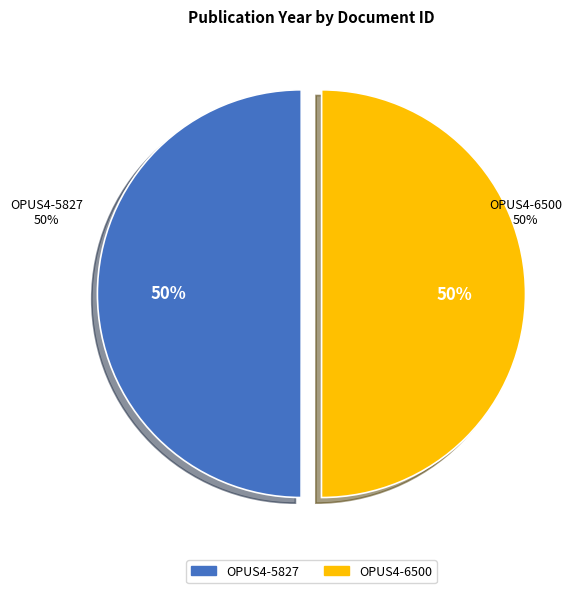

How many slices are in this pie chart?

2